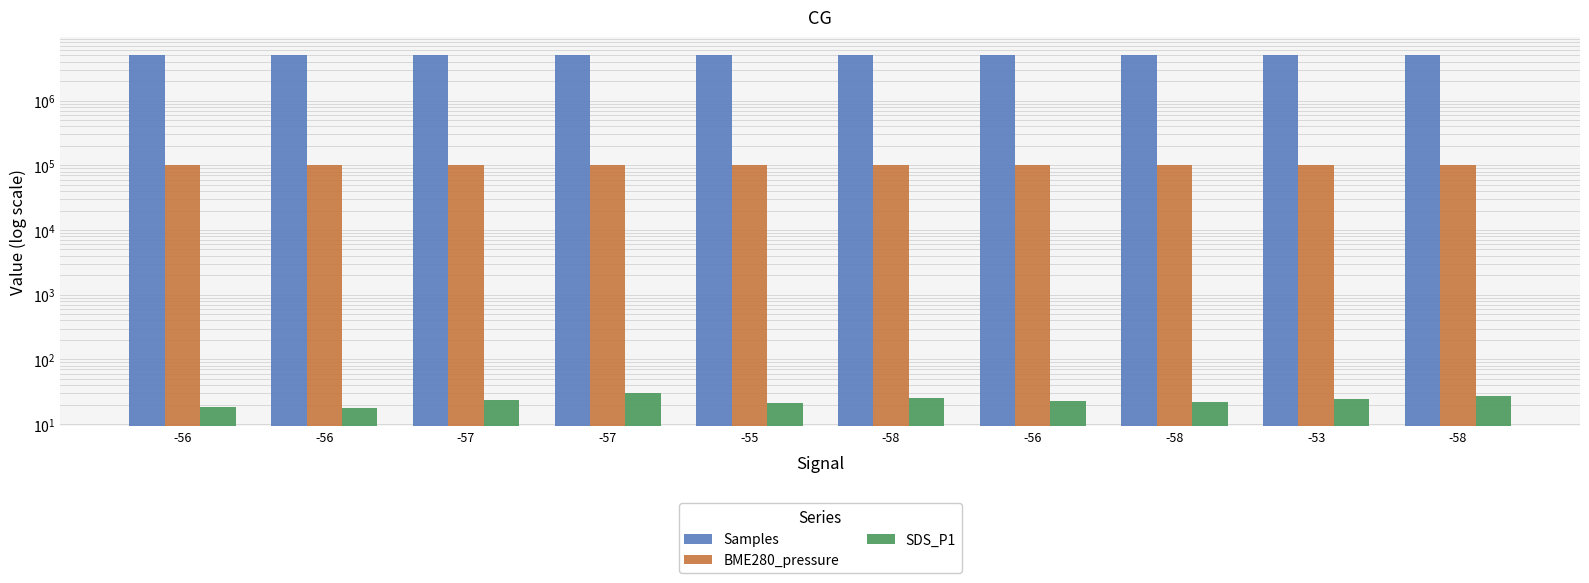

At -56, list the series in order from smallest to largest.

SDS_P1, BME280_pressure, Samples